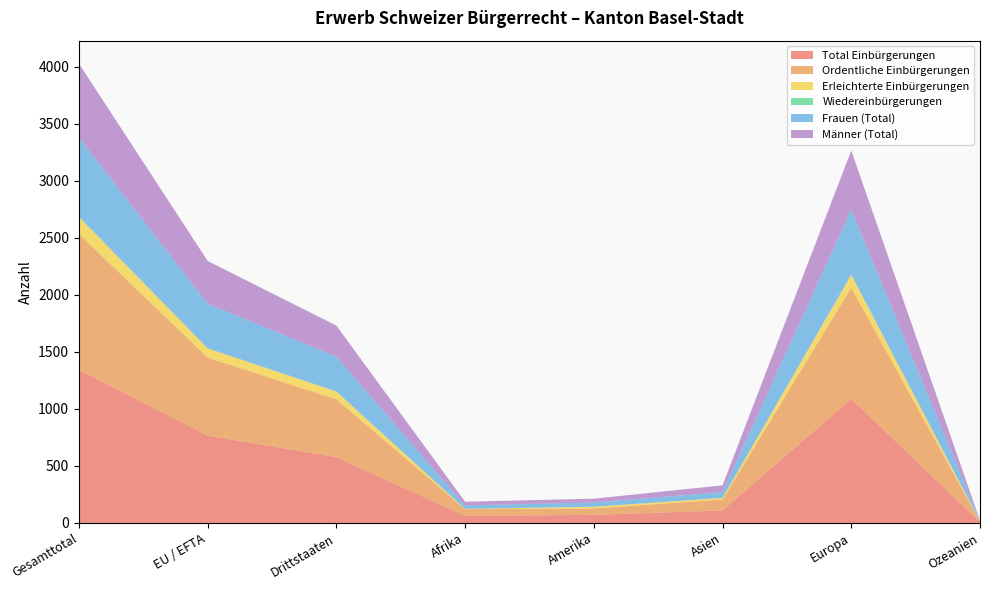

Reading left to right, extract all data points from this chart.

Total Einbürgerungen: Gesamttotal=1343	EU / EFTA=766	Drittstaaten=577	Afrika=62	Amerika=71	Asien=110	Europa=1089	Ozeanien=7
Ordentliche Einbürgerungen: Gesamttotal=1192	EU / EFTA=685	Drittstaaten=507	Afrika=59	Amerika=56	Asien=96	Europa=975	Ozeanien=5
Erleichterte Einbürgerungen: Gesamttotal=149	EU / EFTA=81	Drittstaaten=68	Afrika=3	Amerika=15	Asien=14	Europa=114	Ozeanien=2
Wiedereinbürgerungen: Gesamttotal=2	EU / EFTA=0	Drittstaaten=2	Afrika=0	Amerika=0	Asien=0	Europa=0	Ozeanien=0
Frauen (Total): Gesamttotal=696	EU / EFTA=391	Drittstaaten=305	Afrika=30	Amerika=38	Asien=51	Europa=570	Ozeanien=4
Männer (Total): Gesamttotal=647	EU / EFTA=375	Drittstaaten=272	Afrika=32	Amerika=33	Asien=59	Europa=519	Ozeanien=3